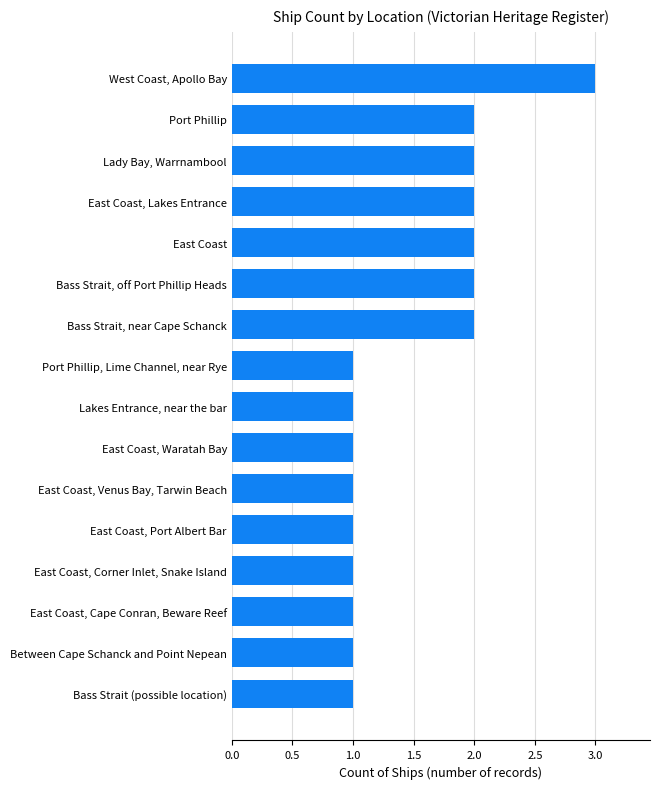

Which has a higher value, Port Phillip or East Coast, Corner Inlet, Snake Island?

Port Phillip